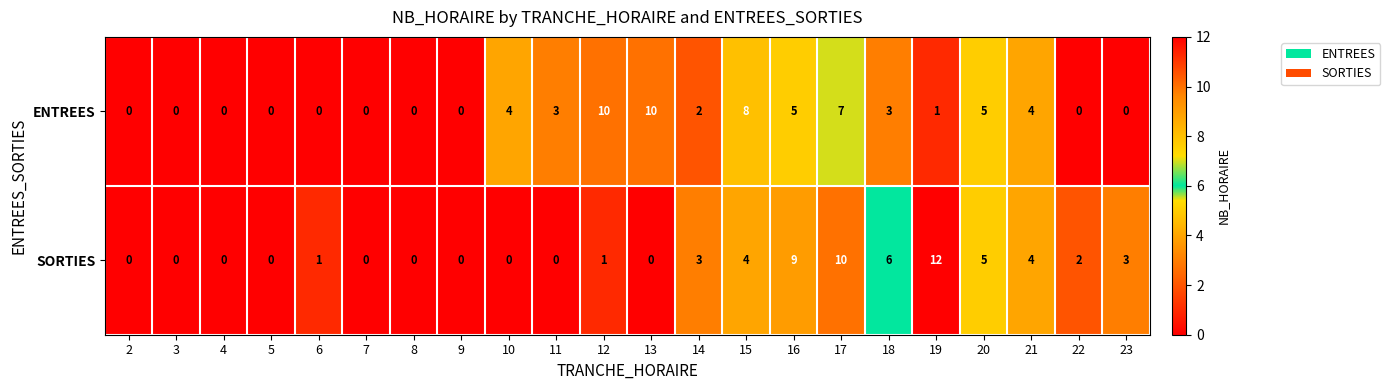

What is the greatest value displayed?

12